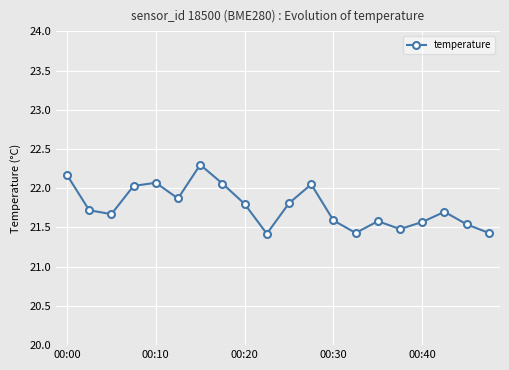

What is the value of the 3rd point from the left?

21.7